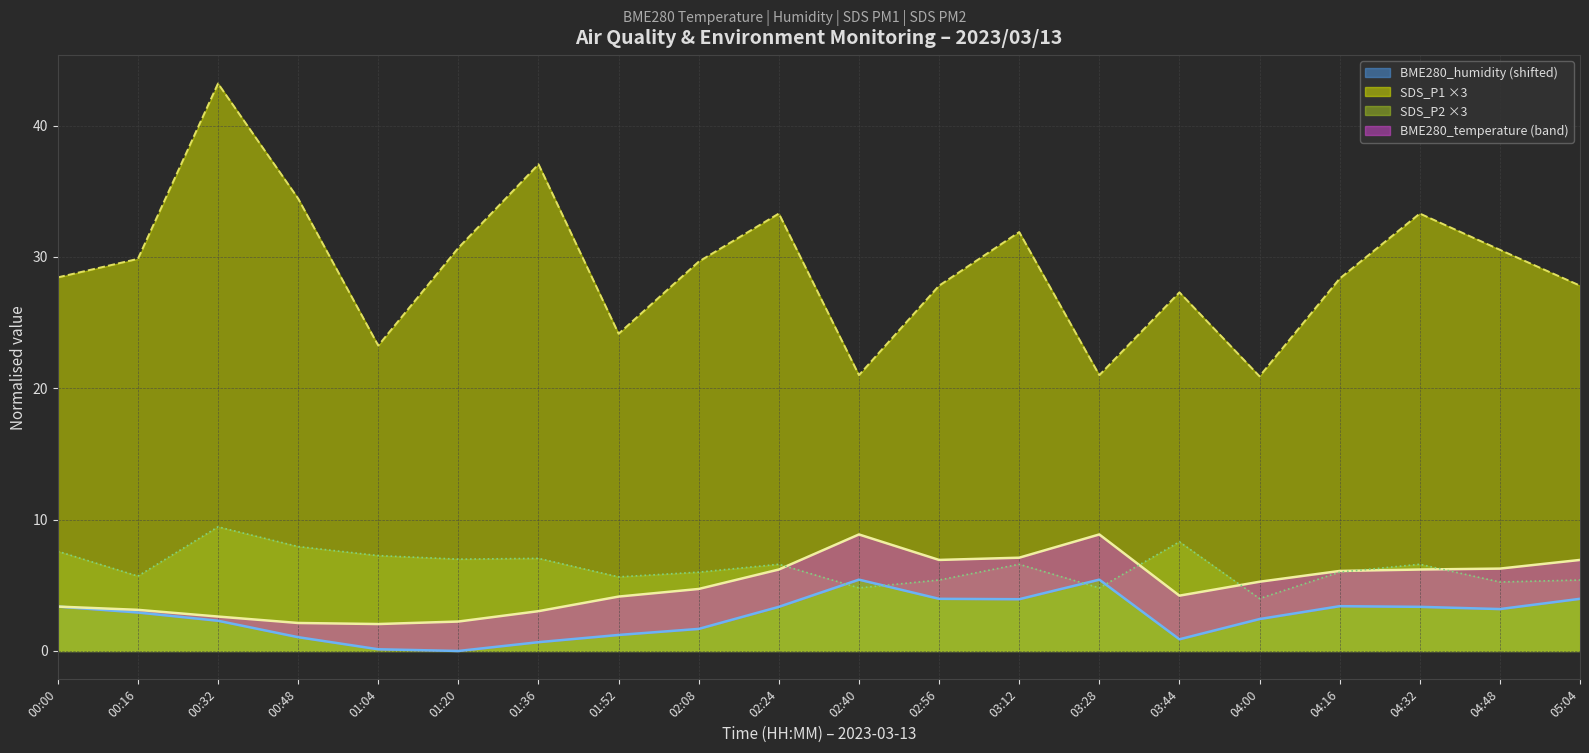

After their last crossing, which series has the higher values: BME280_humidity or SDS_P2?

SDS_P2